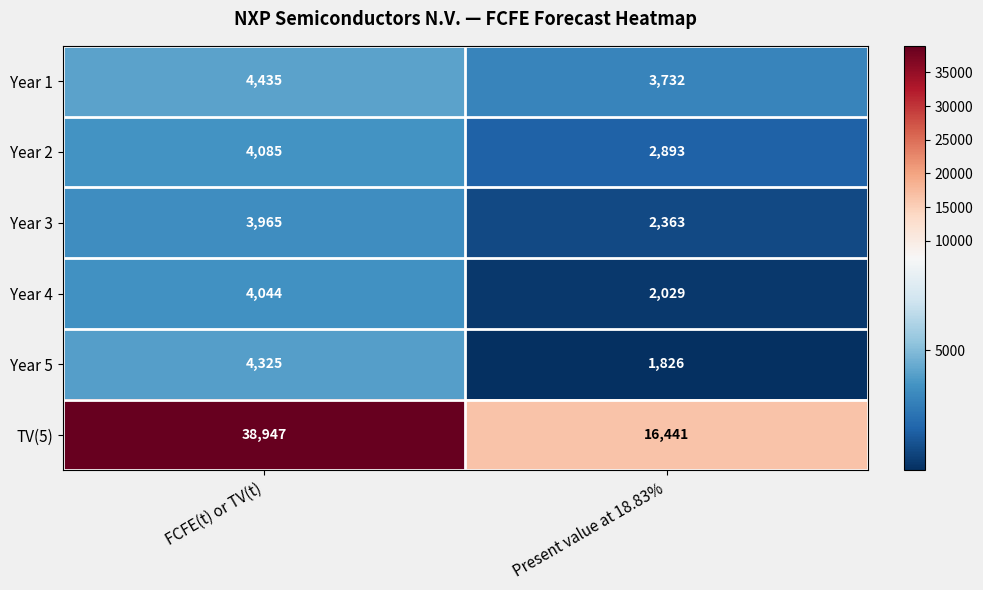

Between FCFE(t) or TV(t) and Present value at 18.83%, which series saw the biggest shift?

TV(5)